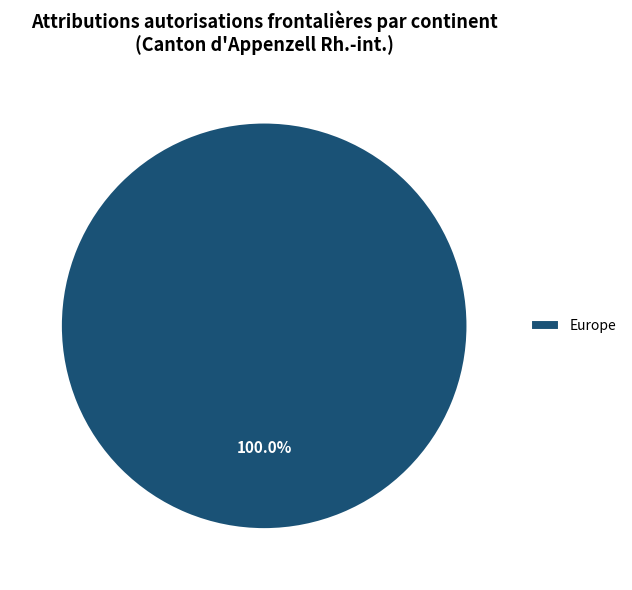

Is there a majority slice in this chart?

Yes